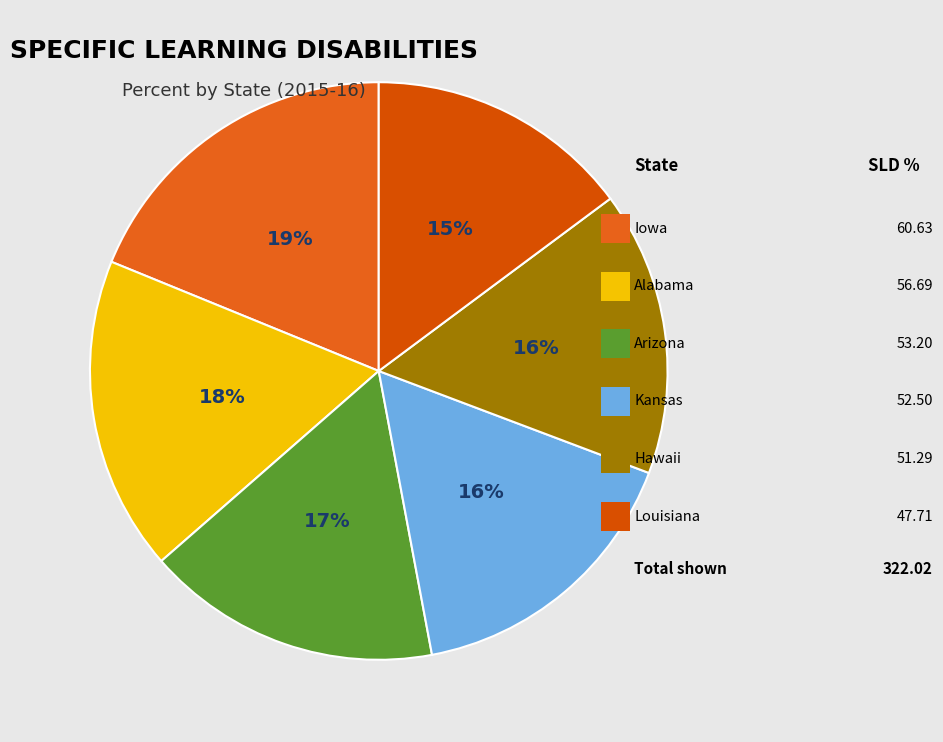

How many segments does this pie chart have?

6